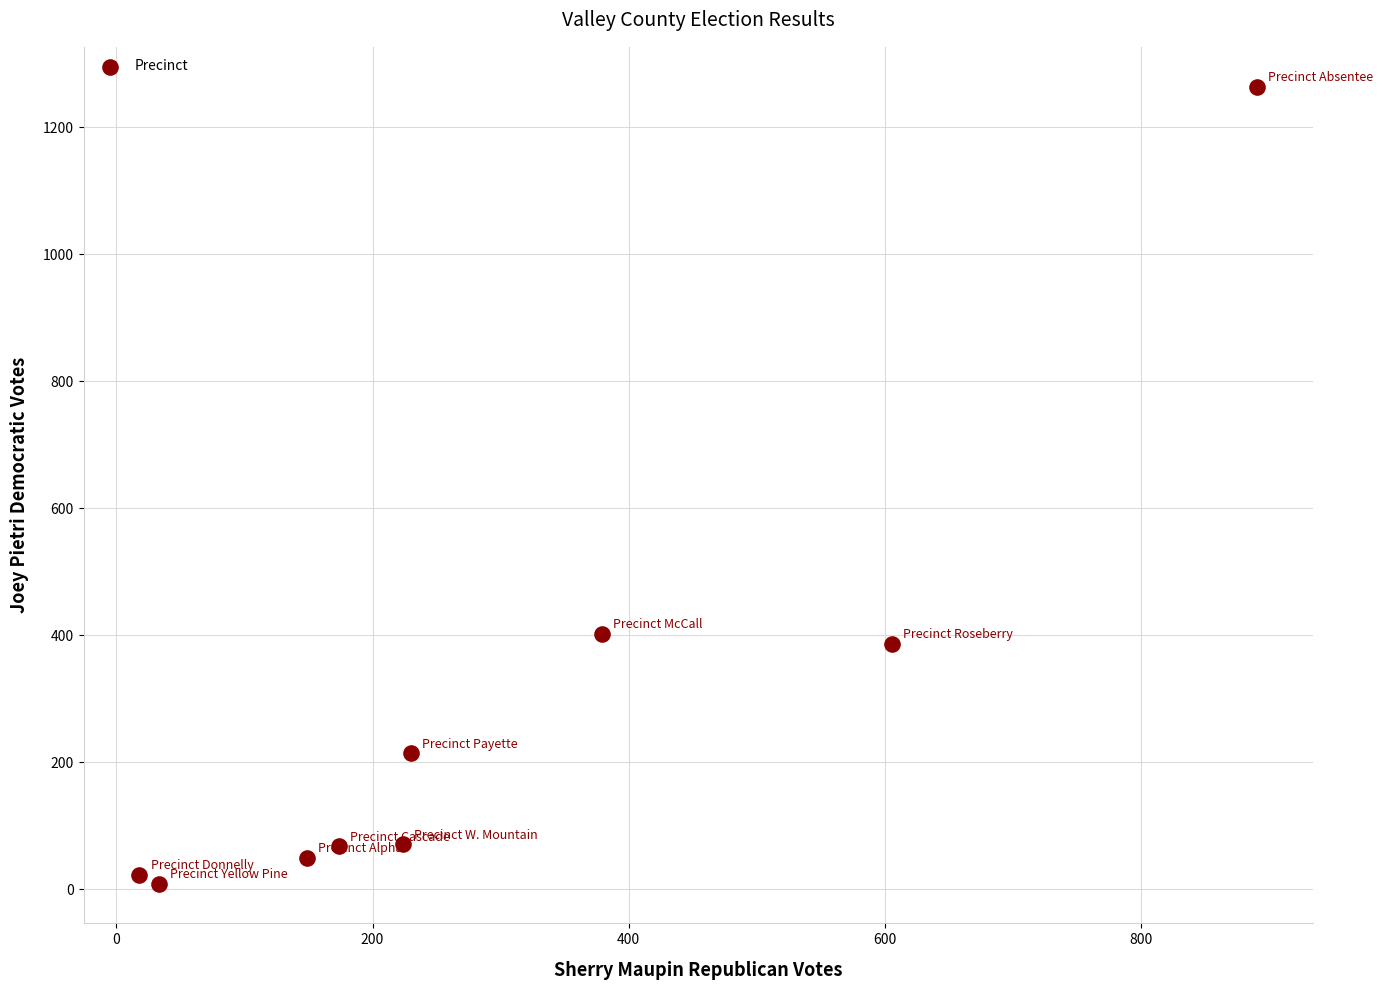

What is the average X value?

300